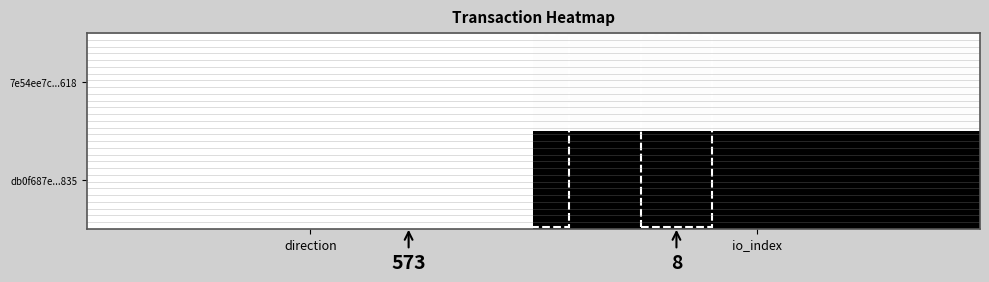

List the labels in order of db0f687e...835 value, largest first.

direction, io_index